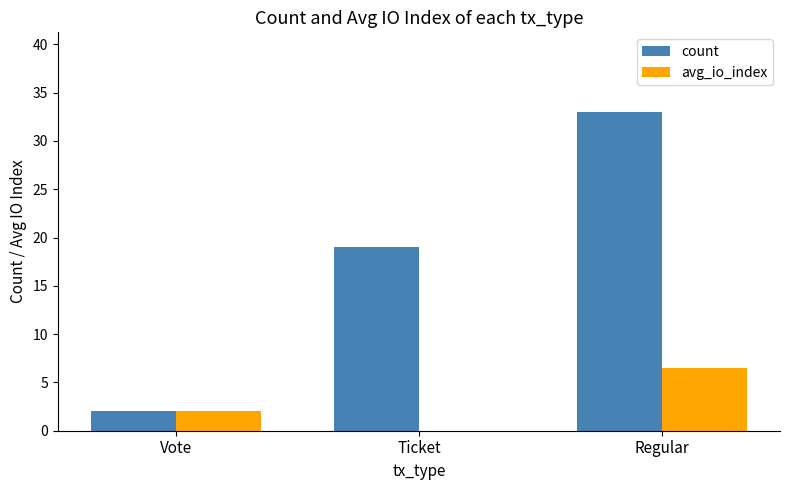

The value of avg_io_index at Regular is 3.9. True or false?

False